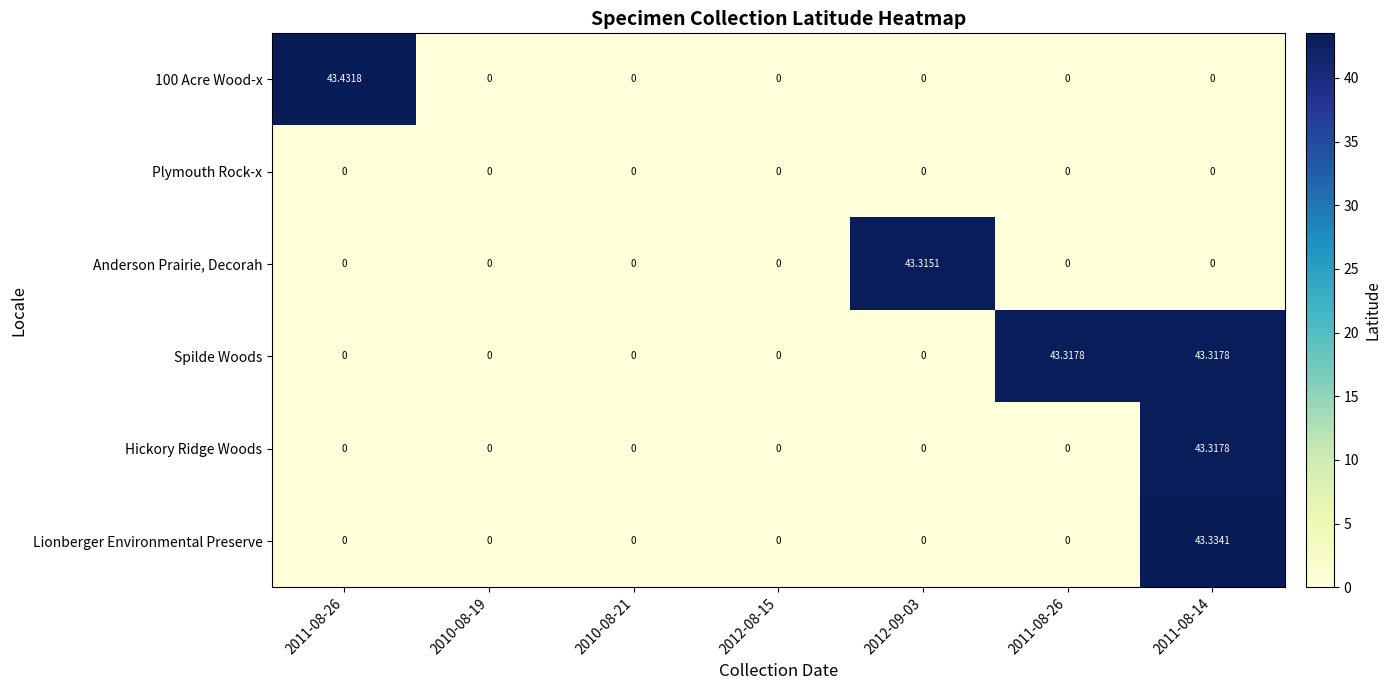

Rank the series by their maximum value, from lowest to highest.

Plymouth Rock-x, Anderson Prairie, Decorah, Spilde Woods, Hickory Ridge Woods, Lionberger Environmental Preserve, 100 Acre Wood-x